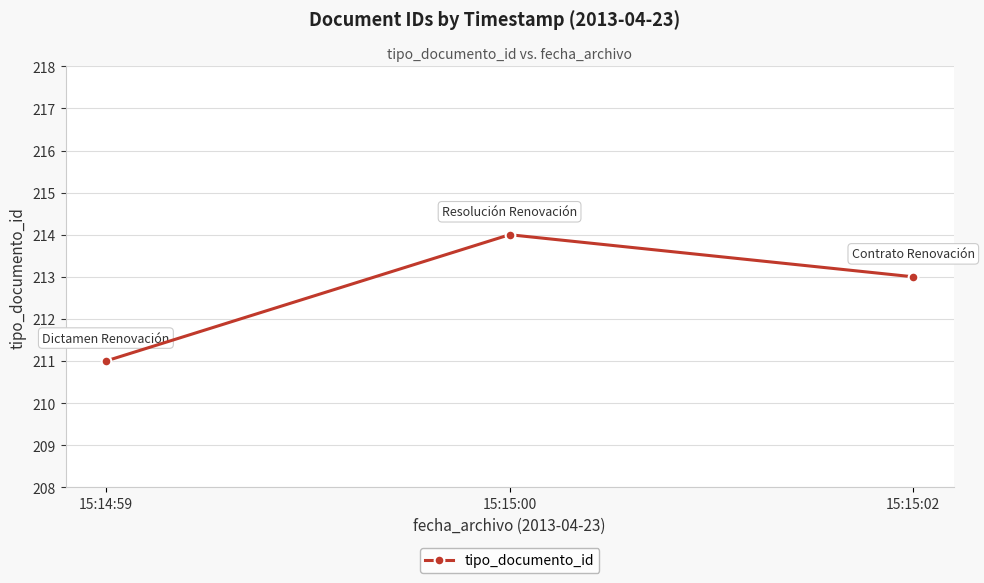

How many lines are shown in the chart?

1